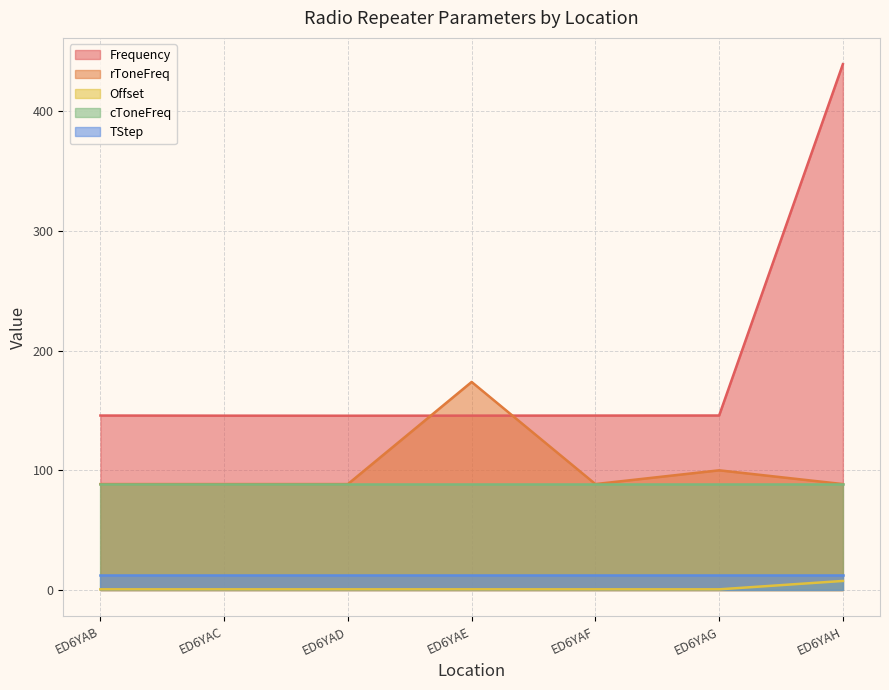

What is the sum of the rToneFreq values at ED6YAF and ED6YAB?

177.0